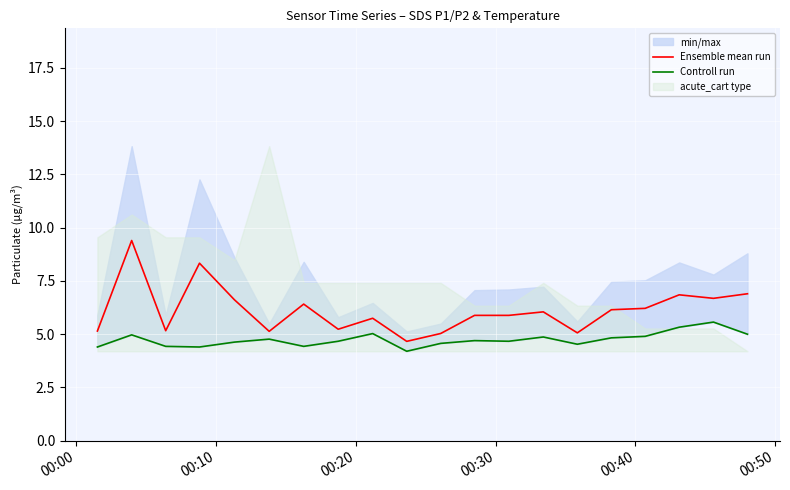

What is the average value of the Controll run series?

4.7